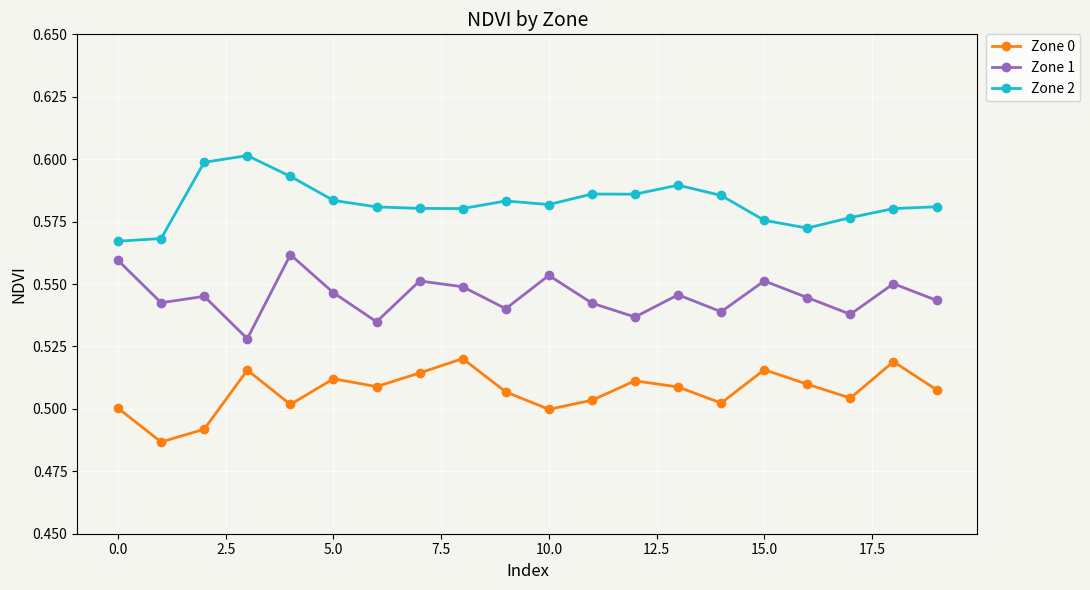

True or false: Zone 1 and Zone 0 intersect in this chart.

False